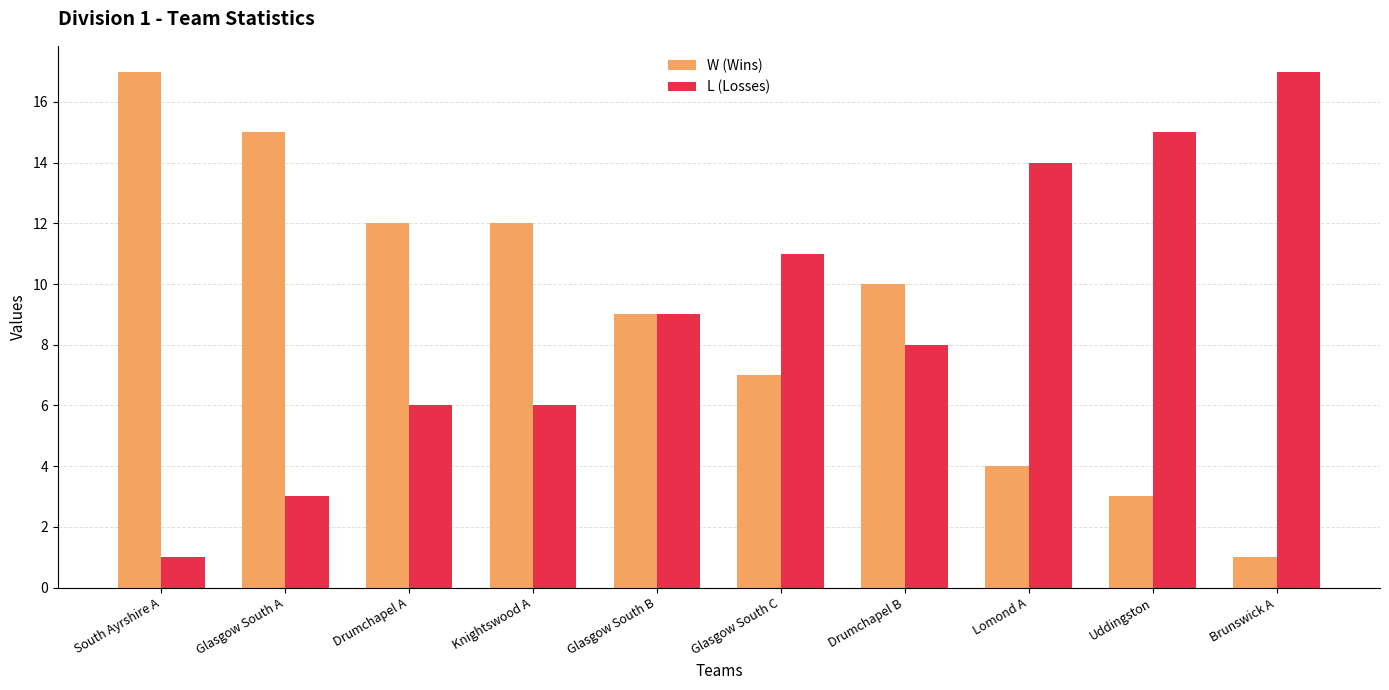

At which label is W (Wins) closest to 9?

Glasgow South B